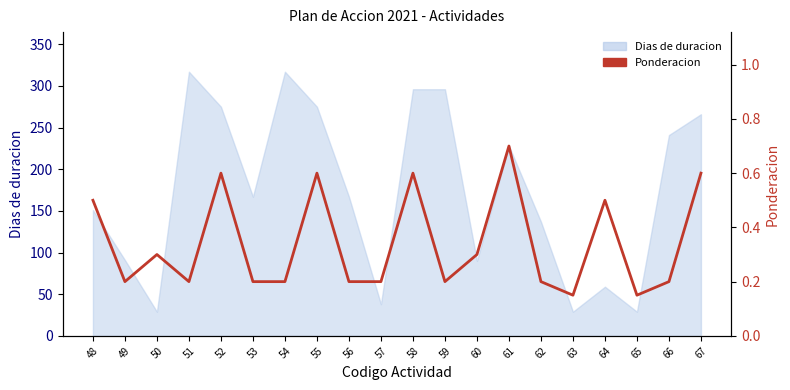

Does the chart have visible grid lines?

No